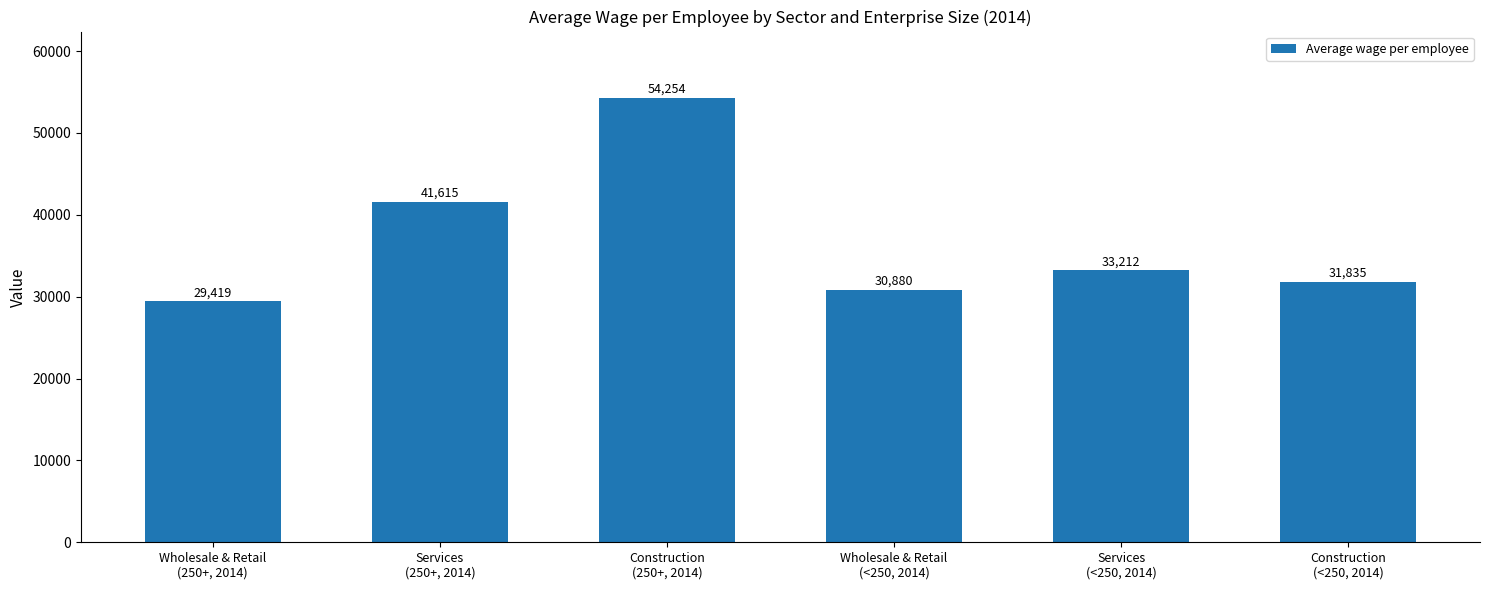

What is the difference between the values at Construction
(250+, 2014) and Wholesale & Retail
(250+, 2014)?

24835